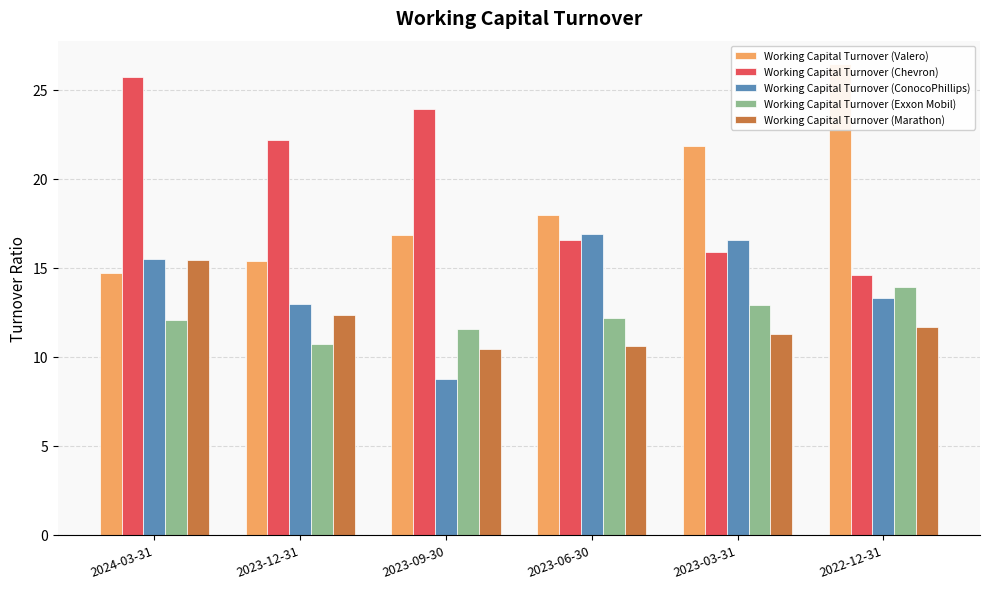

At 2022-12-31, list the series in order from largest to smallest.

Working Capital Turnover (Valero), Working Capital Turnover (Chevron), Working Capital Turnover (Exxon Mobil), Working Capital Turnover (ConocoPhillips), Working Capital Turnover (Marathon)